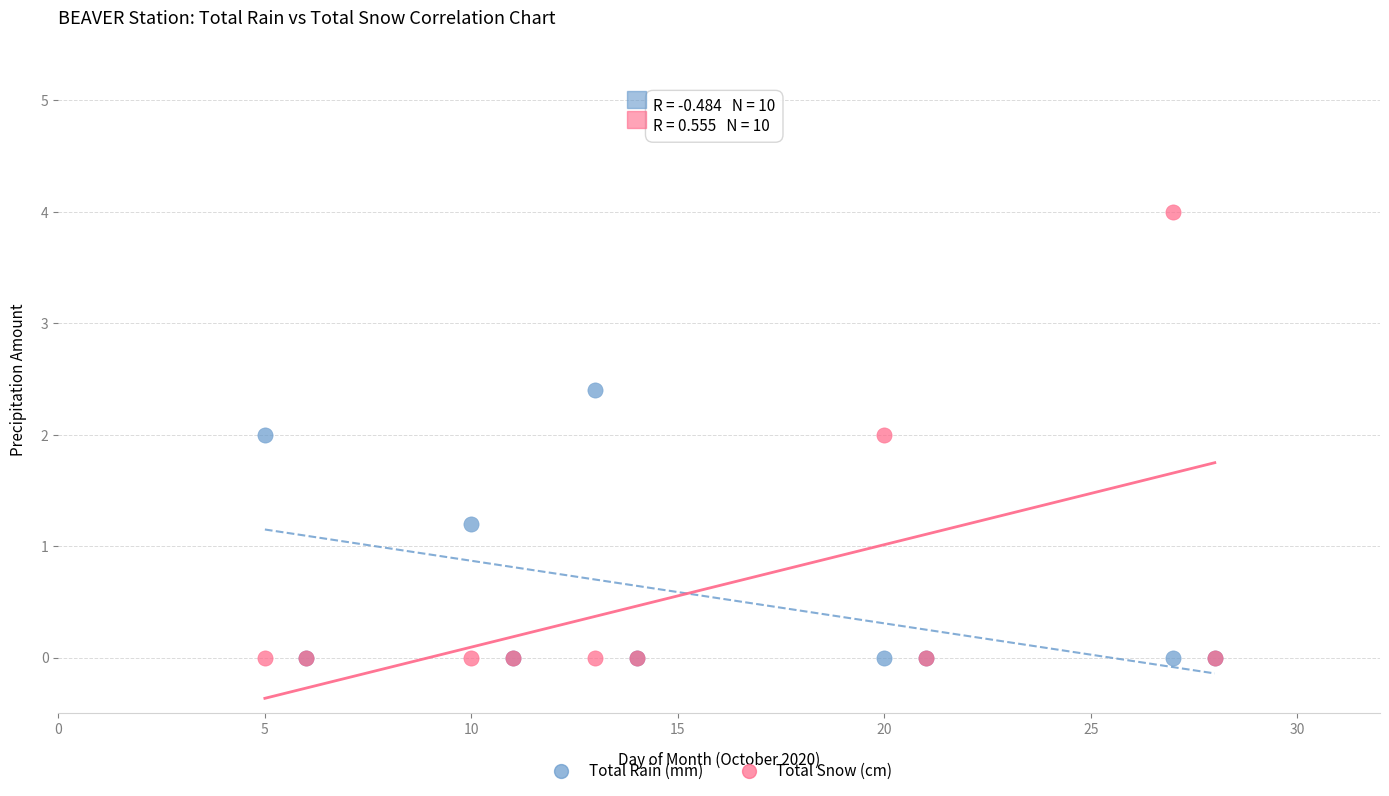

Which series has the widest spread of Y values?

Total Snow (cm)